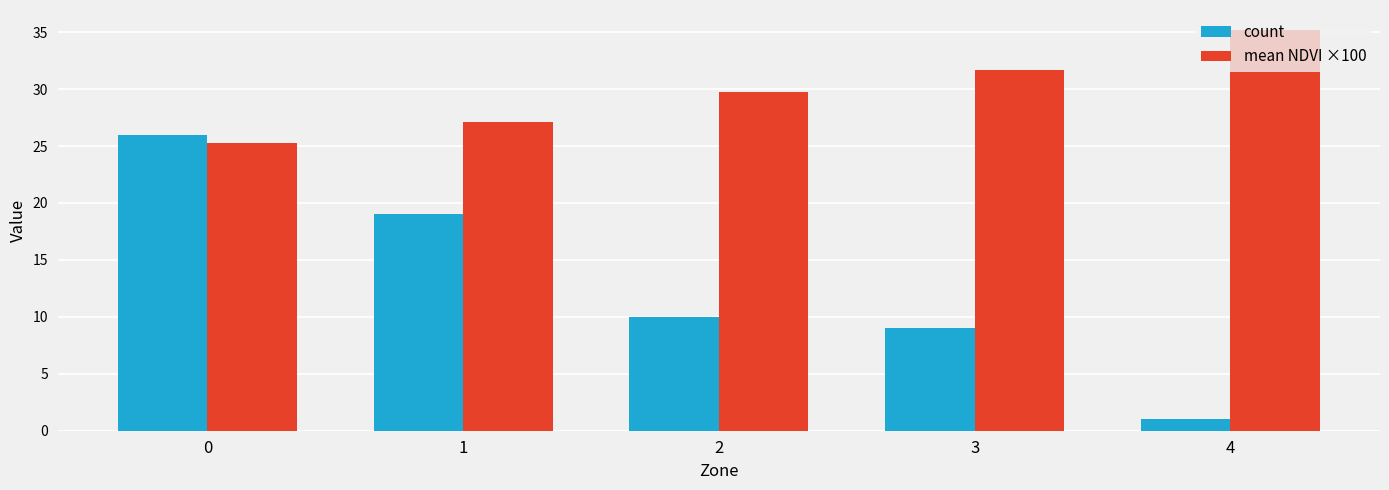

The count series shows 26.0 at 1. True or false?

False